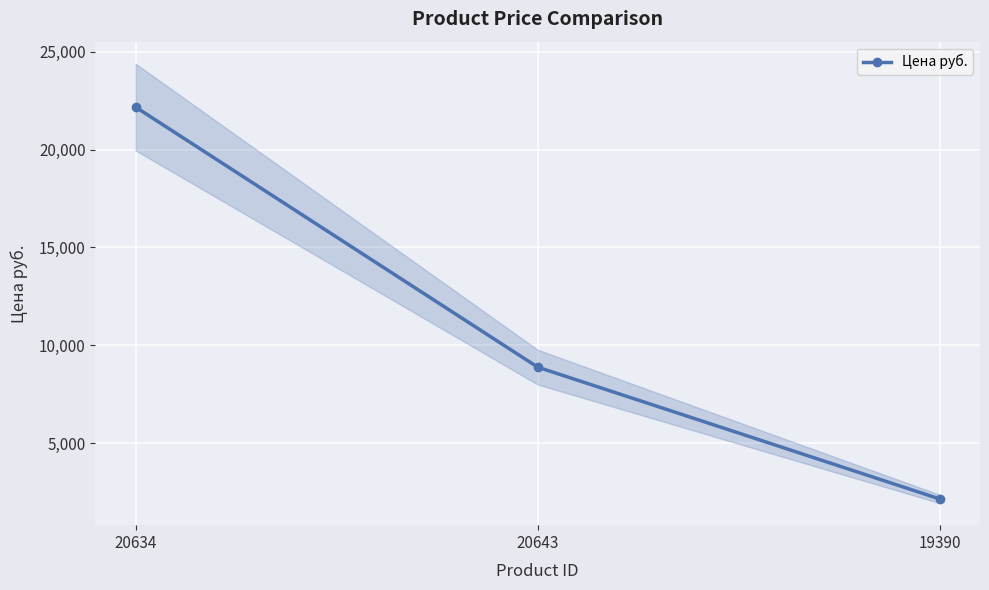

Approximately how many times larger is the value at 20634 compared to 19390?

10.3